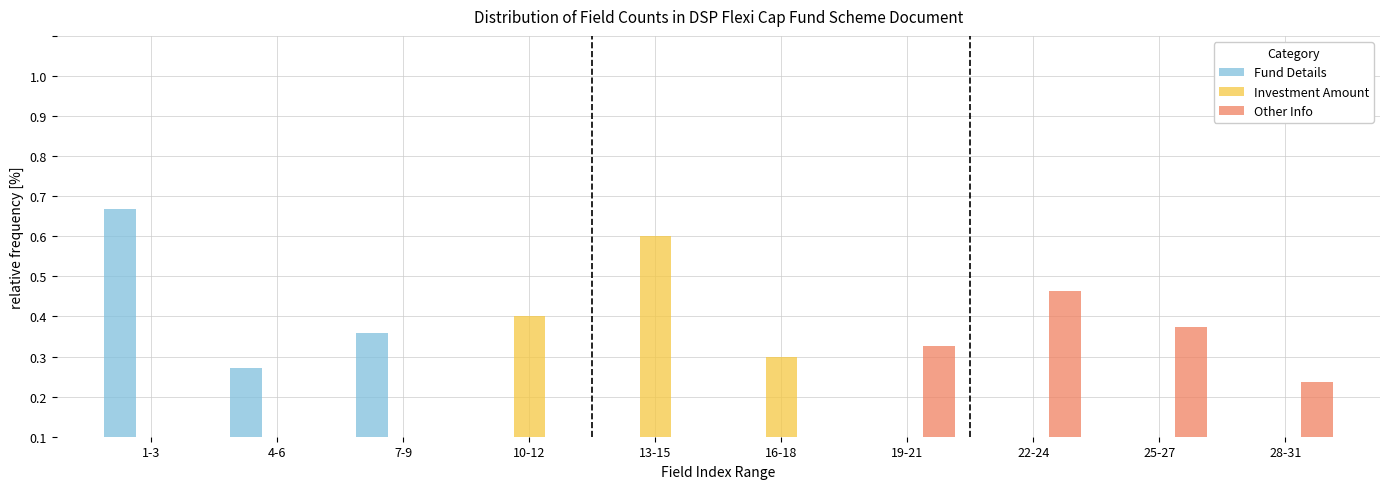

Does the chart contain stacked bars?

No